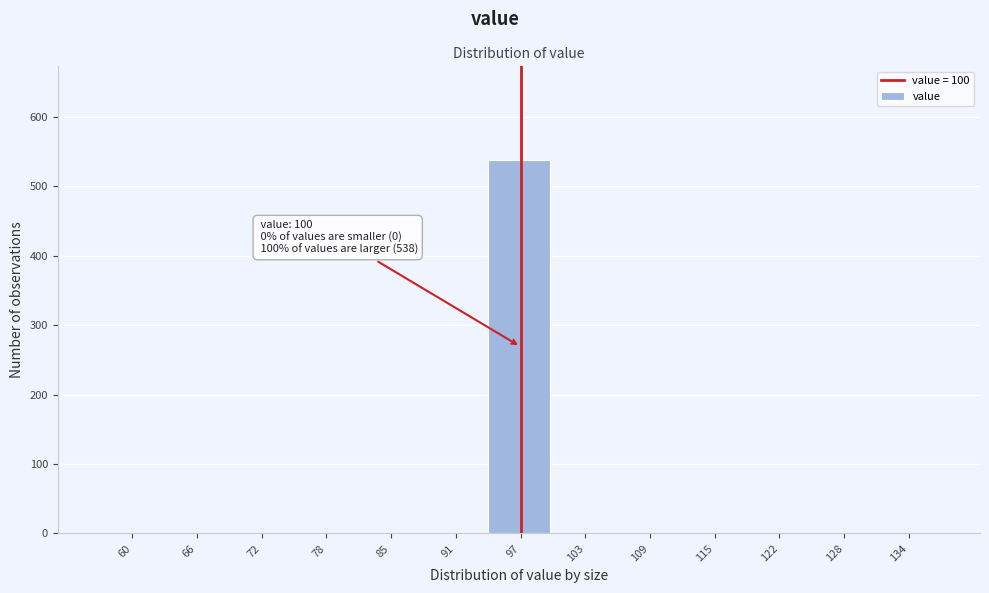

Reading right to left, what are all the values shown in this chart?

134=0	128=0	122=0	115=0	109=0	103=0	97=538	91=0	85=0	78=0	72=0	66=0	60=0